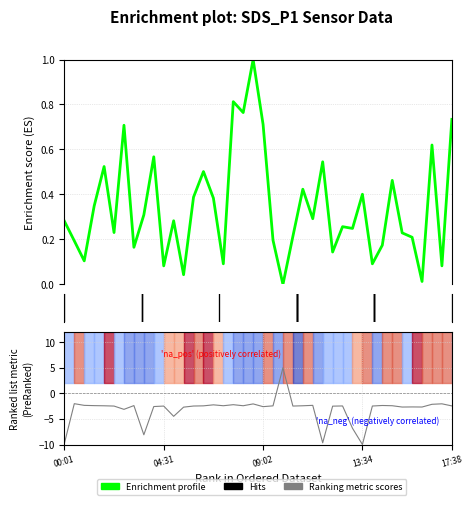

Rank the series by their average value, from lowest to highest.

Ranking metric scores, Enrichment profile